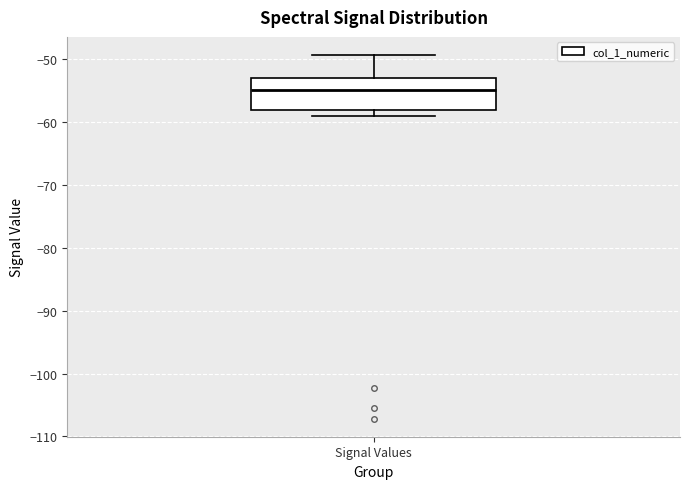

Read this box plot against the y-axis: the position of the median line, the range covered by the box, and the ends of both whiskers. The values are not printed on the chart, so give them approximately, as read against the axis.

median -55, box -58 to -53, whiskers -59 to -49